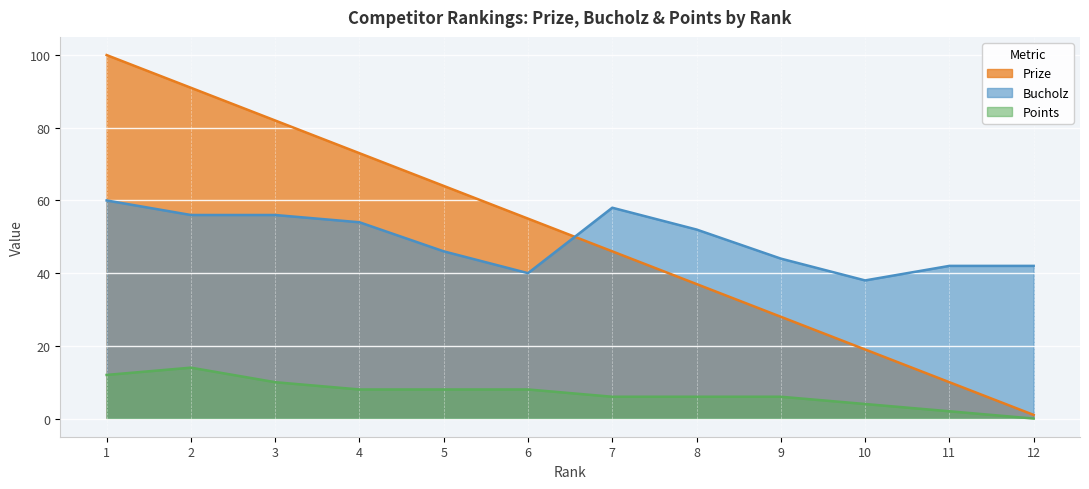

What is the value of the Prize point at the 11th from the left?

10